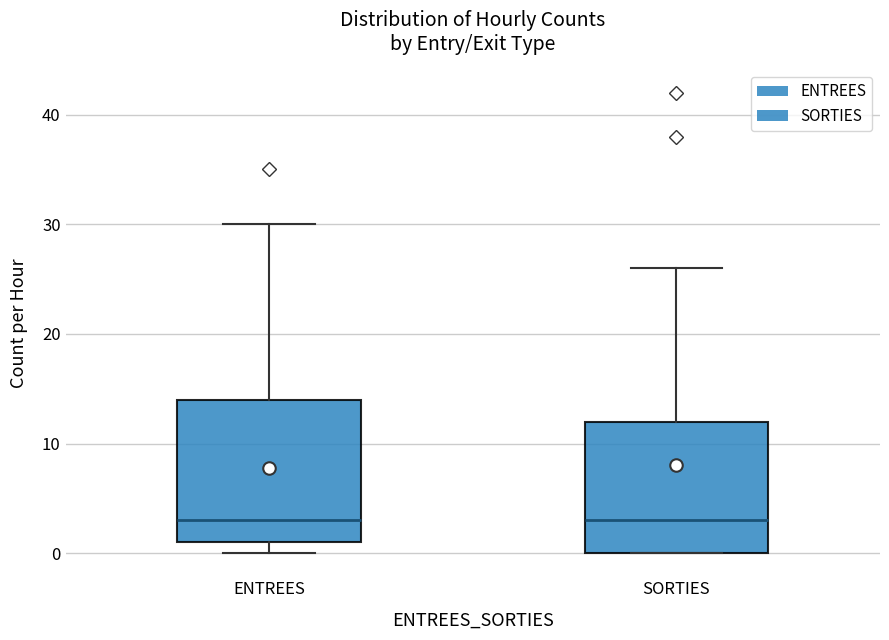

Reading left to right, read every box against the y-axis: the position of its median line, the range the box covers, and the ends of its whiskers. The values are not printed on the chart, so give them approximately, as read against the axis.

ENTREES: median 3, box 1 to 14, whiskers 0 to 30
SORTIES: median 3, box 0 to 12, whiskers 0 to 26